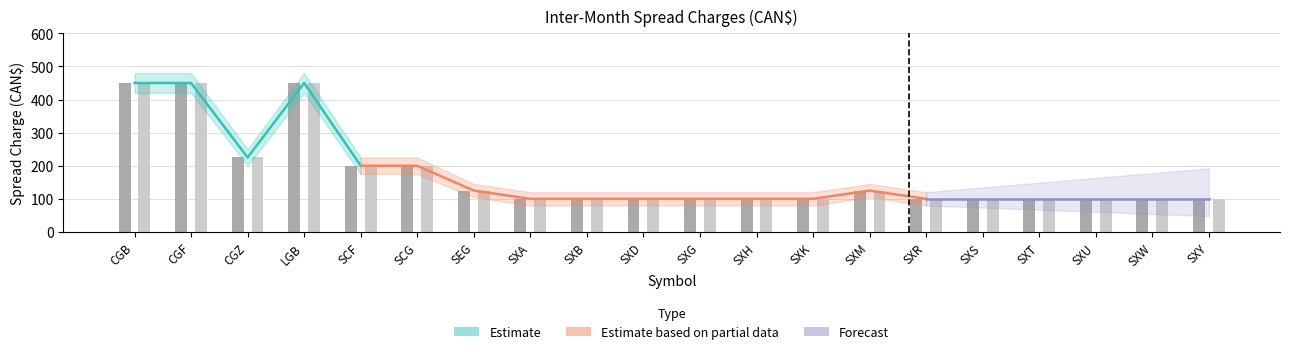

What is the label of the 10th bar from the right?

SXG